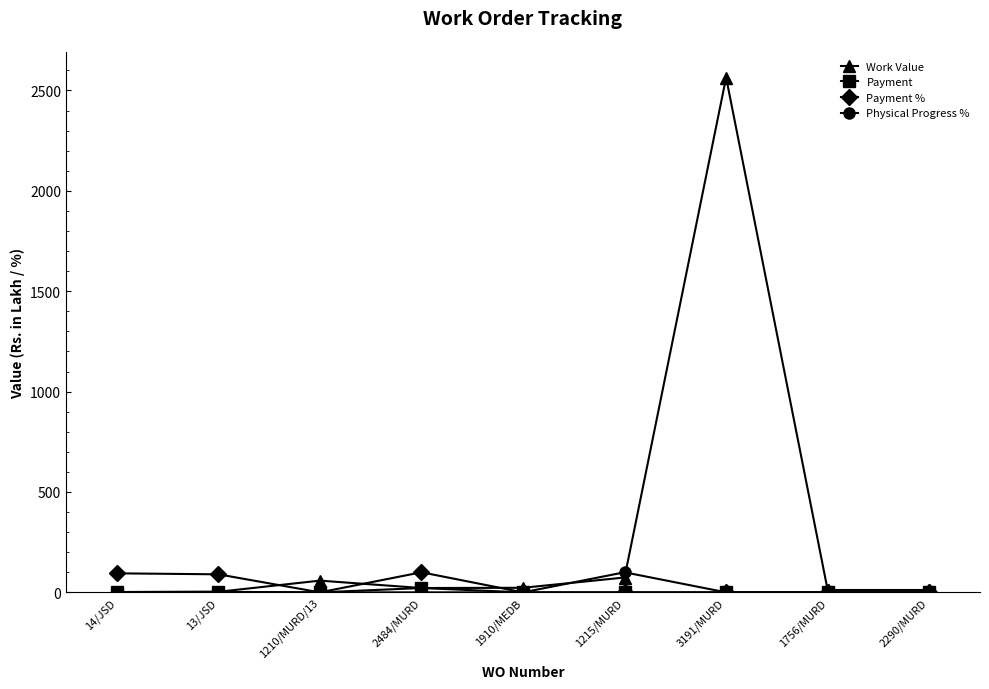

At which category does the chart reach its peak across all series?

3191/MURD